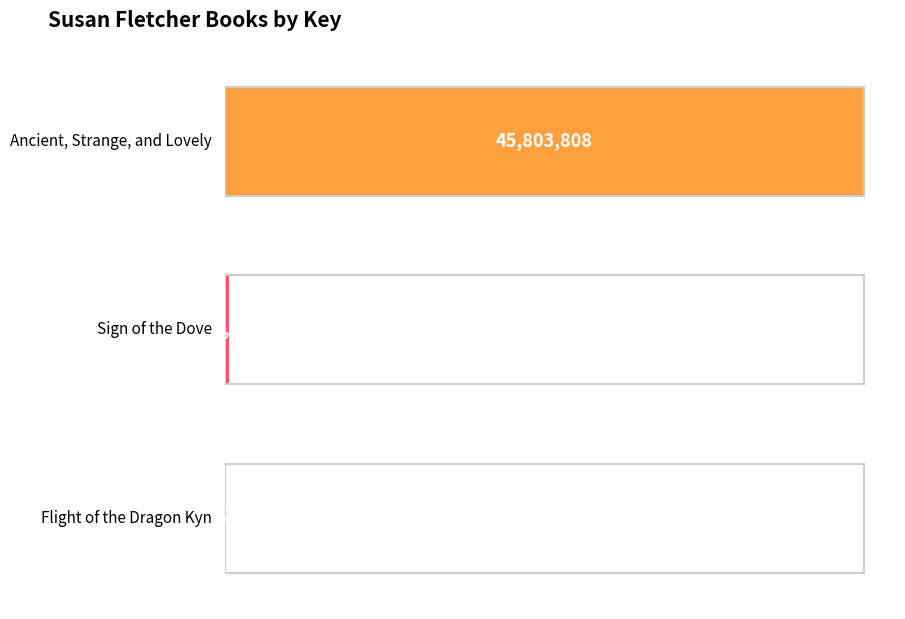

Count the number of data series in this chart.

1